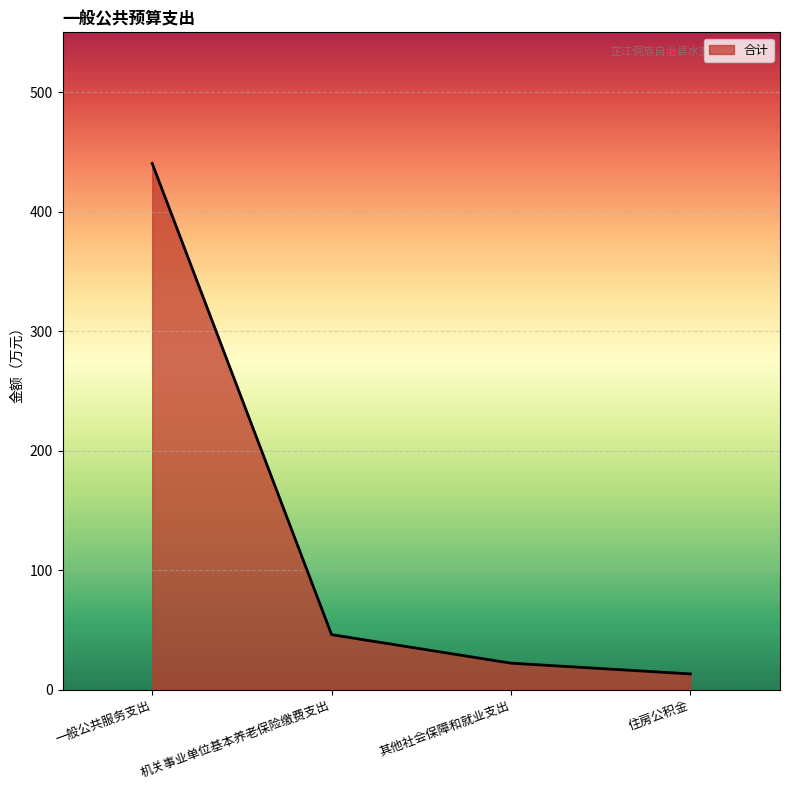

What is the ratio of the value at 一般公共服务支出 to the value at 其他社会保障和就业支出?

19.9